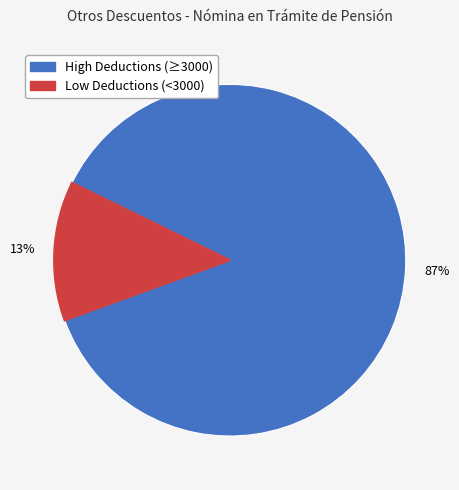

How many segments does this pie chart have?

2